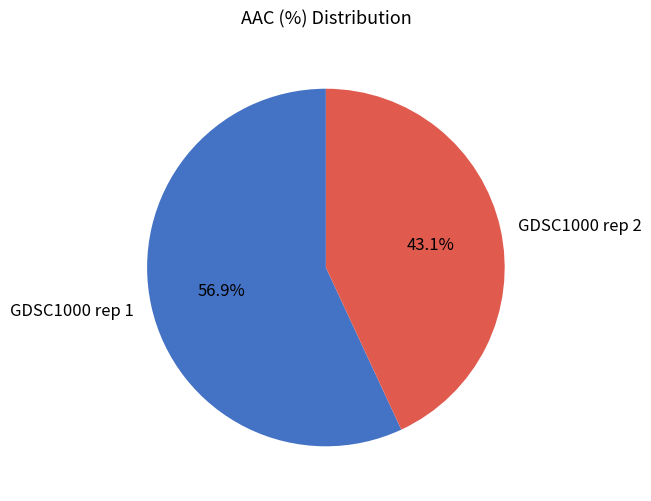

To the nearest percent, what is the combined percentage of GDSC1000 rep 1 and GDSC1000 rep 2?

100%